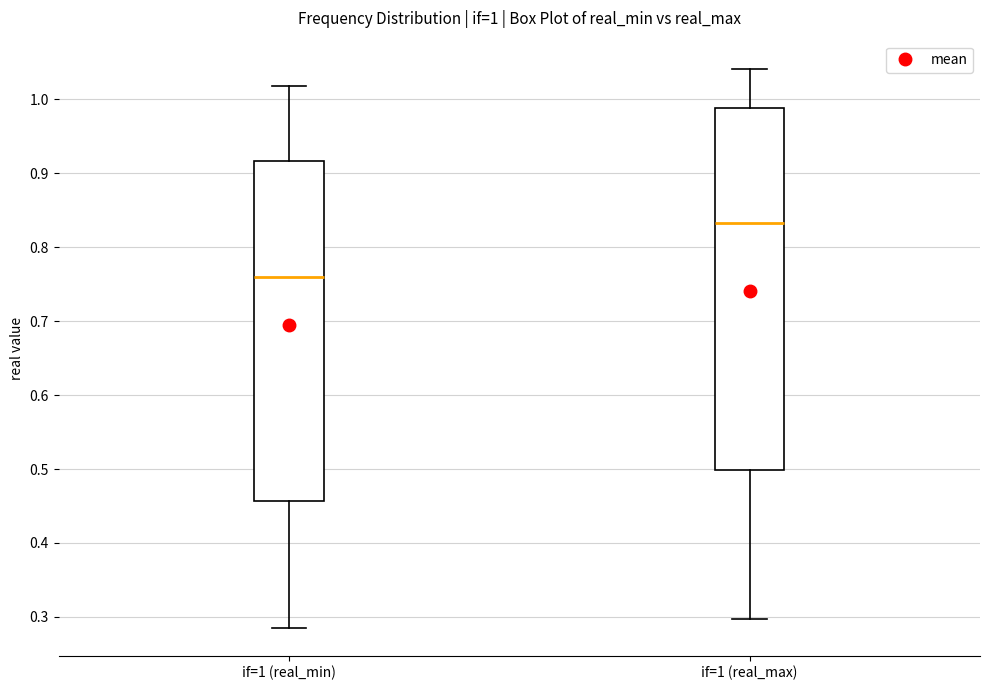

Which box's median line is the highest?

if=1 (real_max)